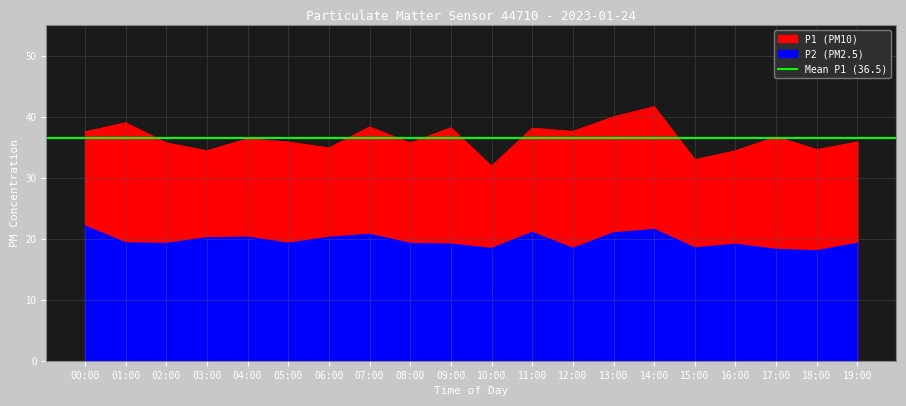

True or false: P1 has a value of 49.7 at 11:00.

False